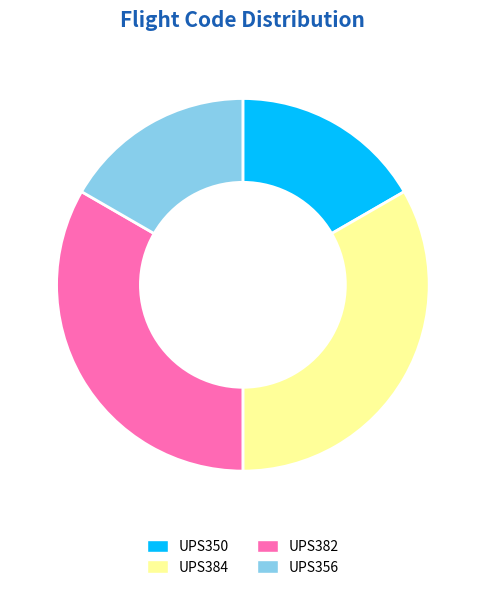

How many segments does this pie chart have?

4